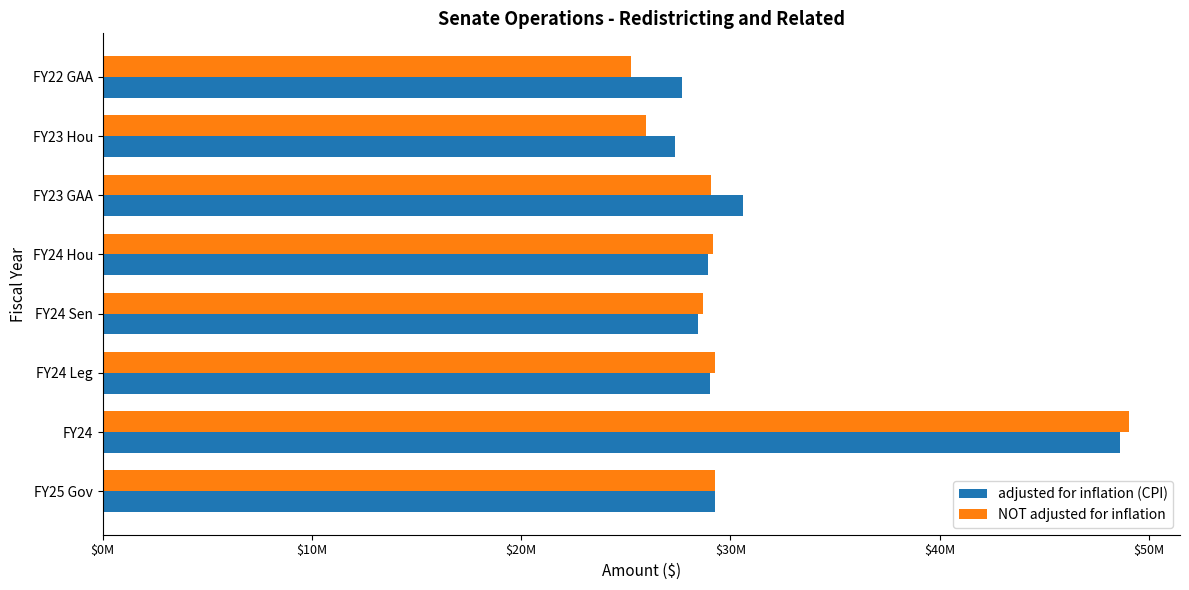

What are all the series names shown in the legend?

adjusted for inflation (CPI), NOT adjusted for inflation